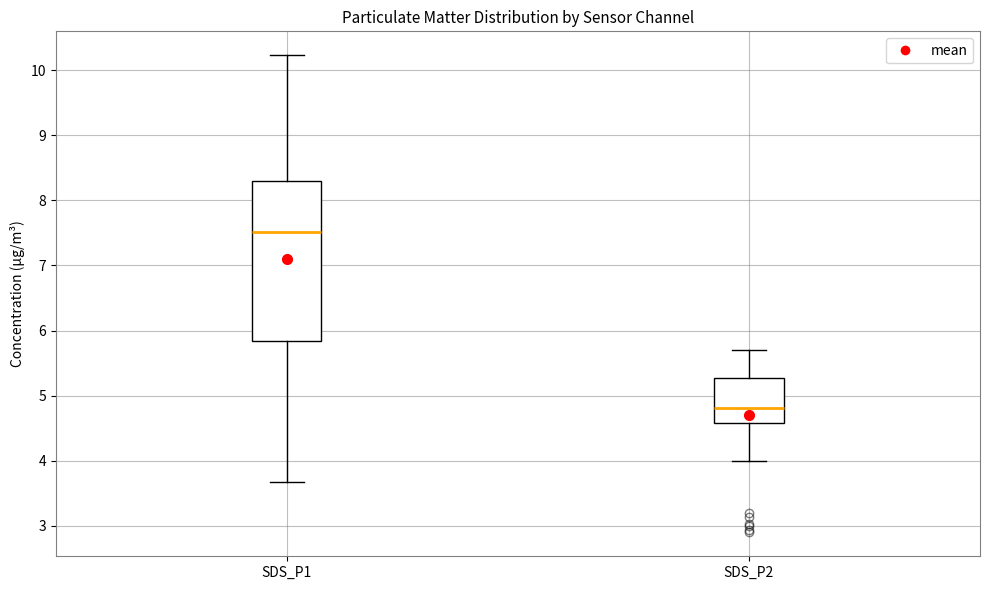

Which box's median line is the highest?

SDS_P1